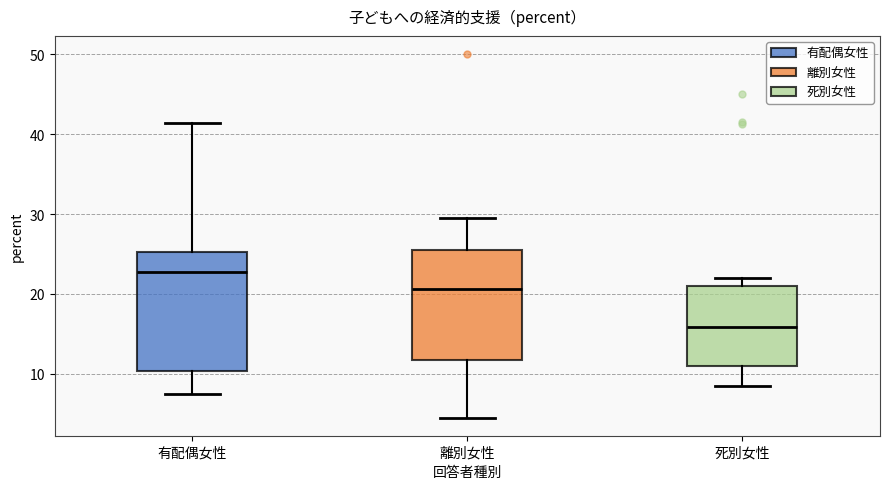

Which box's median line is the highest?

有配偶女性